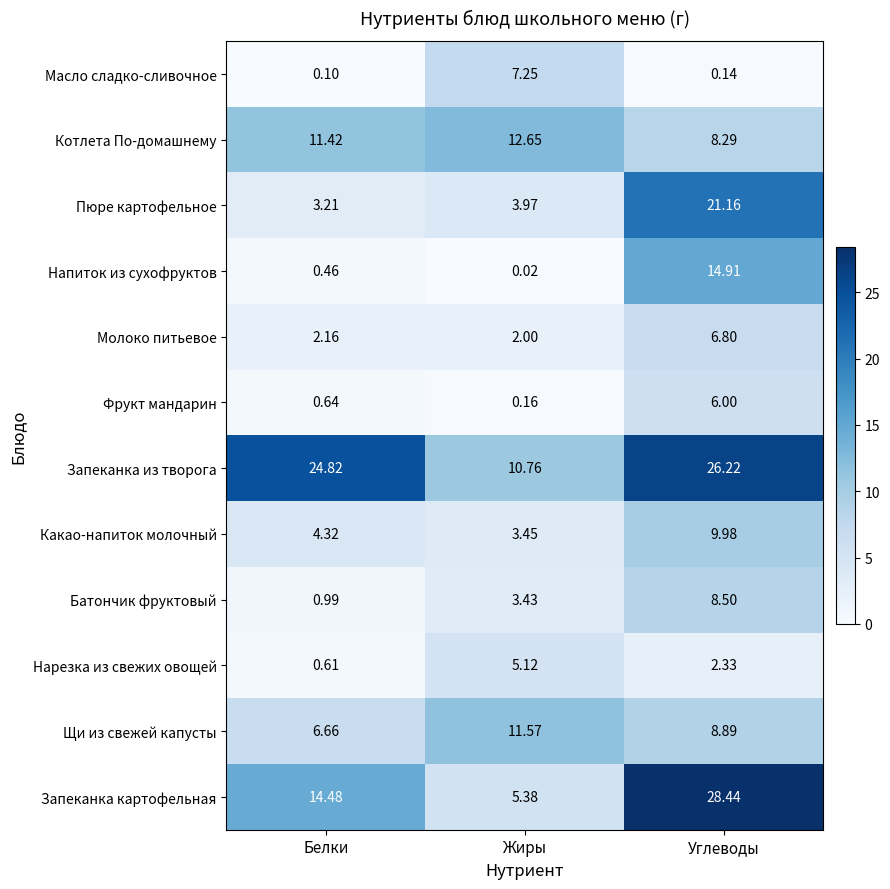

Where is Пюре картофельное nearest to the value 12?

Жиры